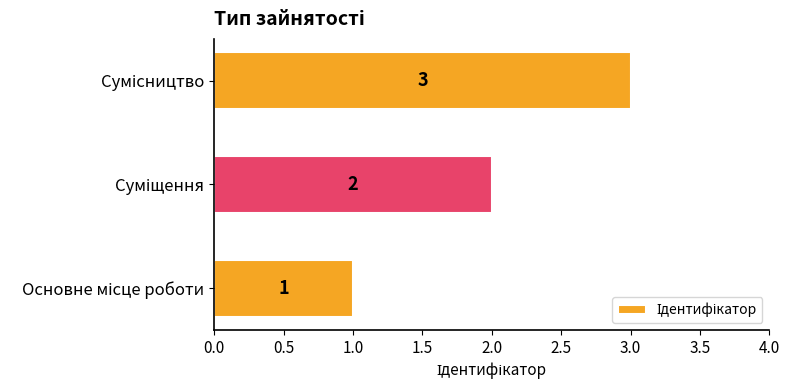

Count the values in the range 1 to 3.

3